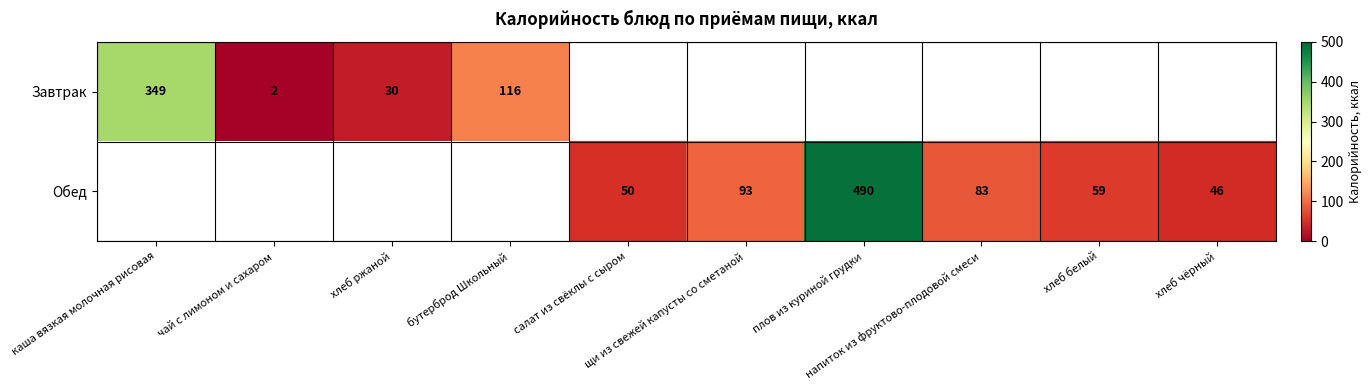

Rank the series by their maximum value, from lowest to highest.

Завтрак, Обед